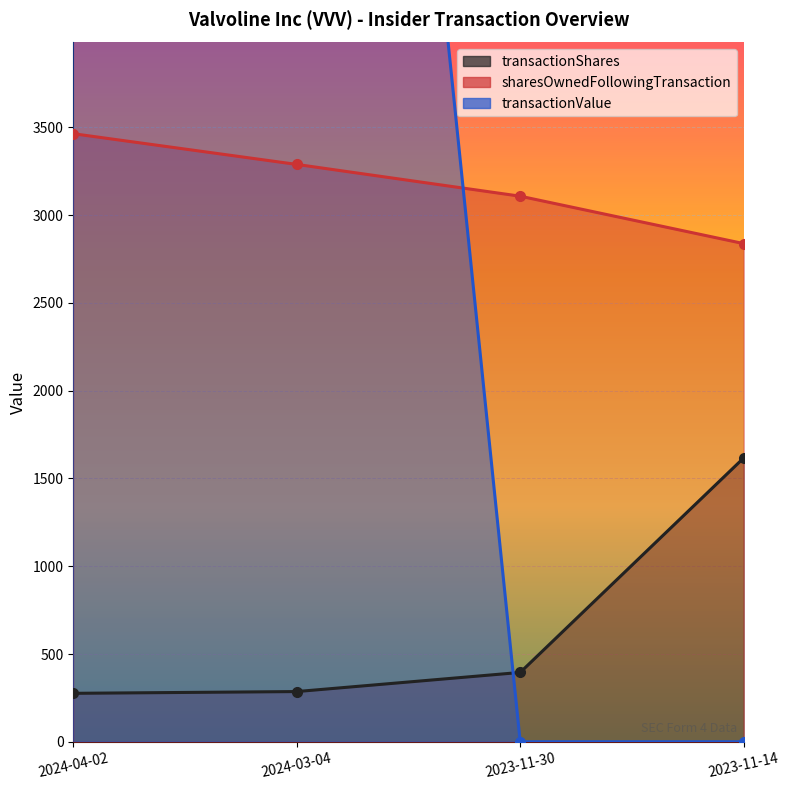

Where does the transactionShares series first go above 395?

2023-11-14